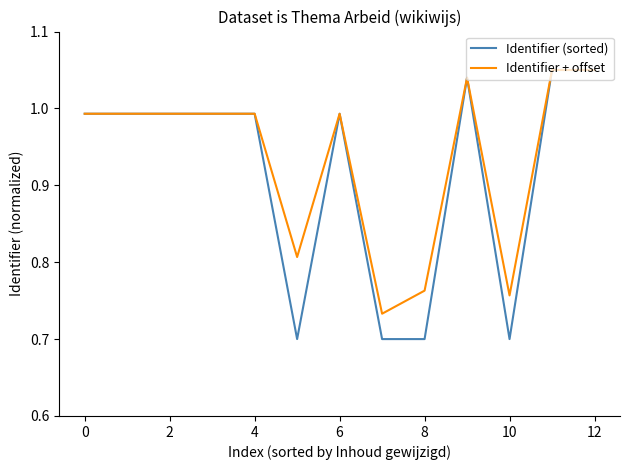

At which category is the sum across all series the highest?

12